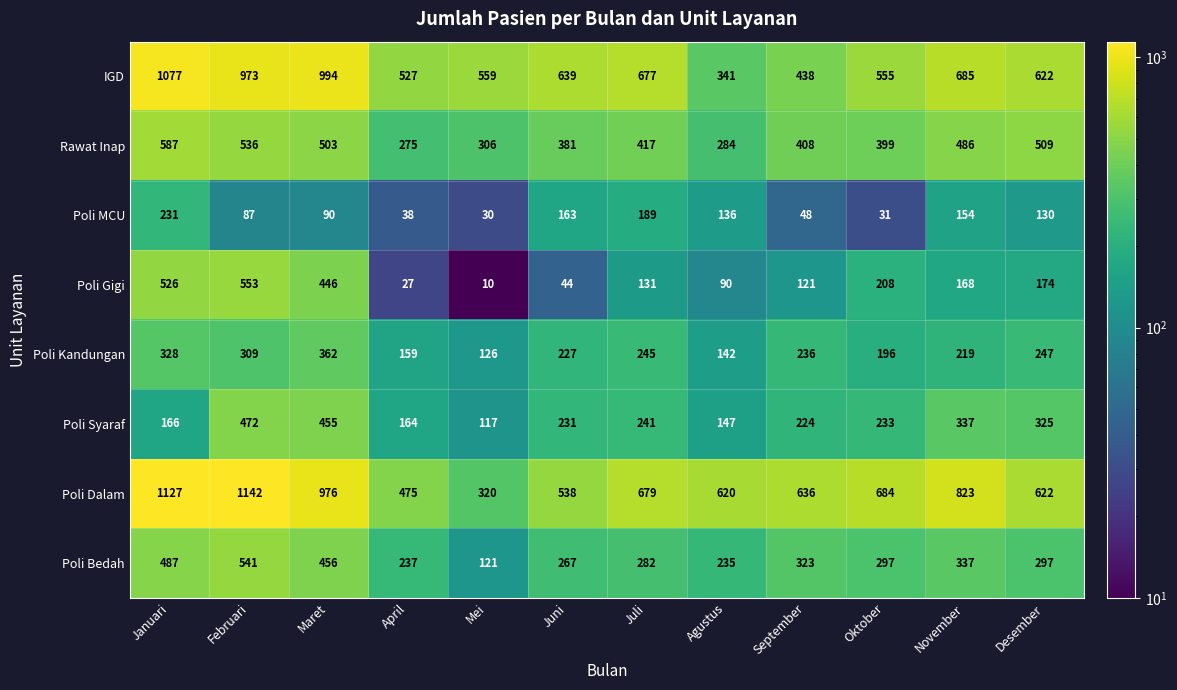

What is the average value of the Poli Syaraf series?

259